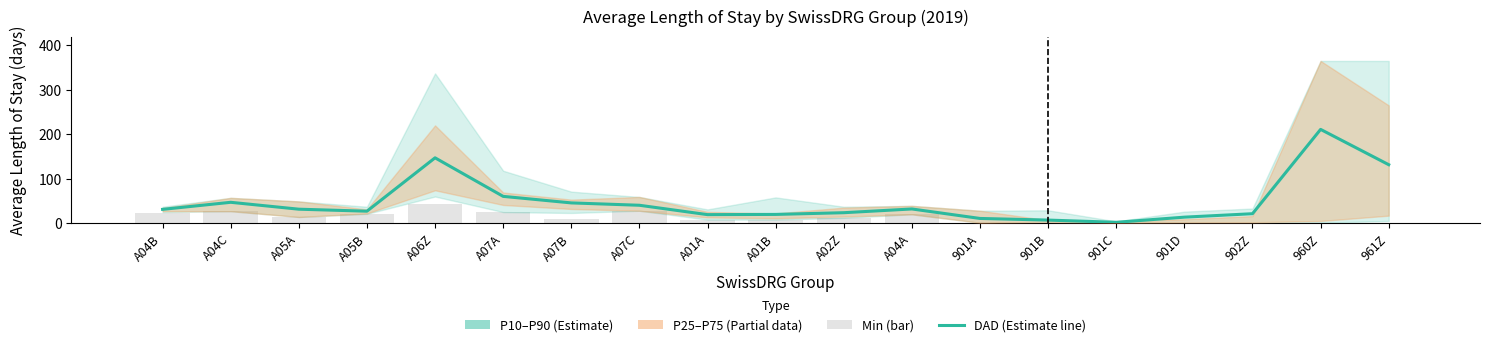

Reading left to right, extract all data points from this chart.

DAD (Estimate): A04B=31.1	A04C=47.0	A05A=31.5	A05B=27.0	A06Z=147.1	A07A=60.3	A07B=45.6	A07C=40.3	A01A=19.2	A01B=19.8	A02Z=23.6	A04A=32.0	901A=10.7	901B=7.0	901C=2.0	901D=13.6	902Z=21.3	960Z=211.0	961Z=131.6
Min: A04B=23.0	A04C=27.0	A05A=14.0	A05B=21.0	A06Z=44.0	A07A=25.0	A07B=10.0	A07C=28.0	A01A=8.0	A01B=8.0	A02Z=12.0	A04A=20.0	901A=1.0	901B=1.0	901C=1.0	901D=1.0	902Z=1.0	960Z=0.0	961Z=0.0